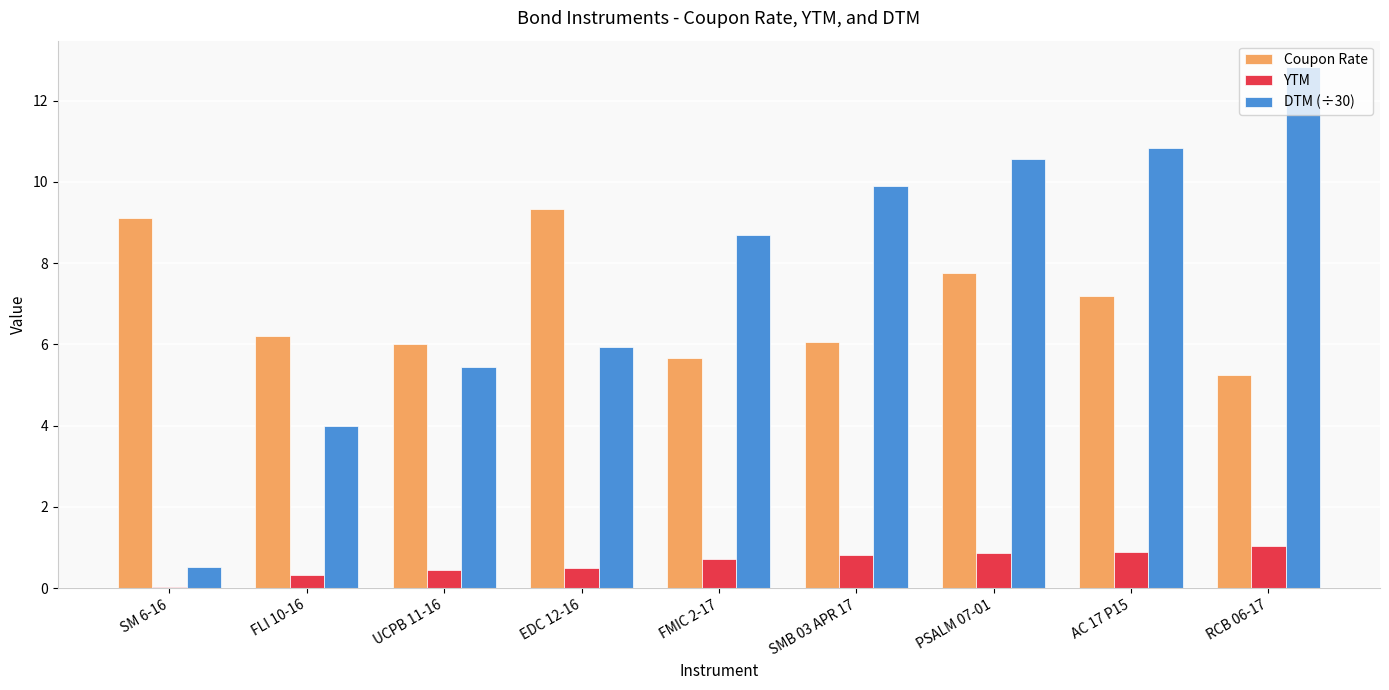

Are the bars grouped side by side (vs. stacked)?

Yes